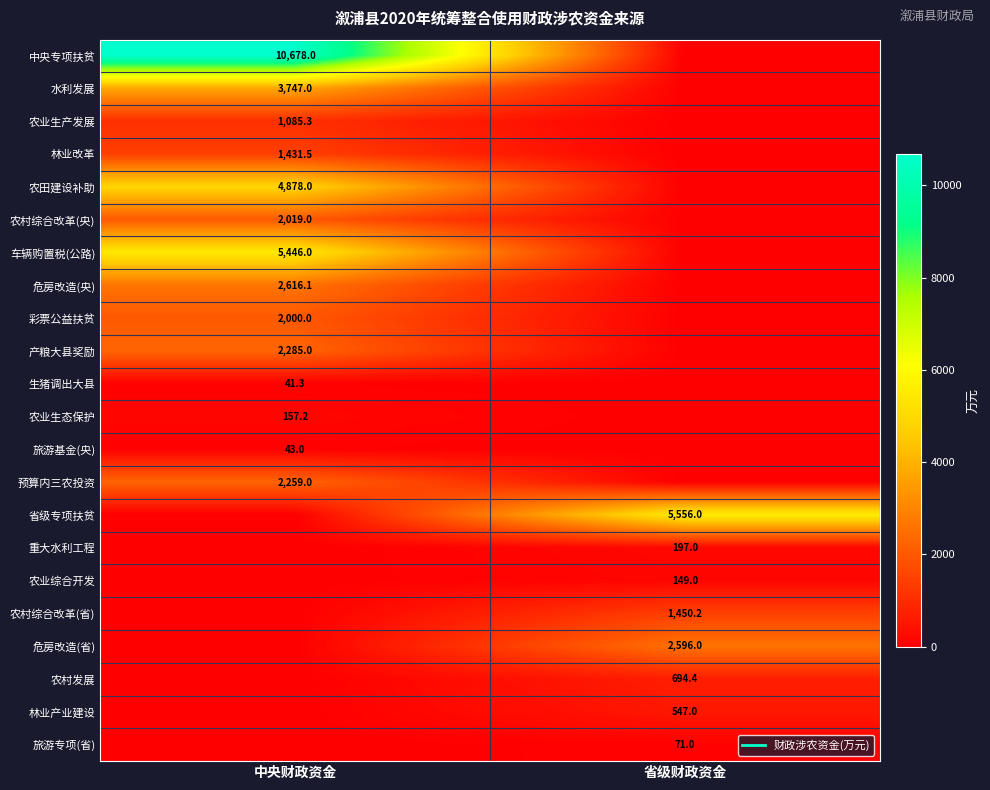

The 农业生产发展 series shows -331.0 at 省级财政资金. True or false?

False